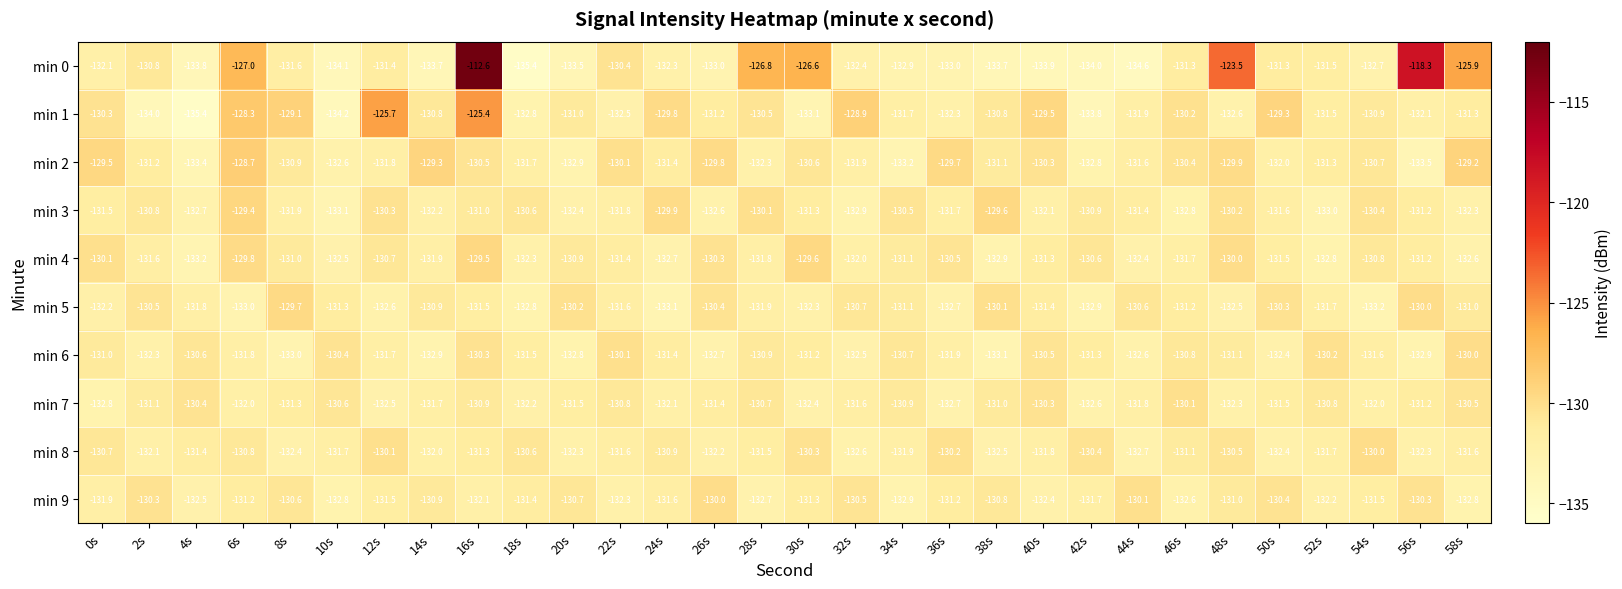

What is the sum of the min 6 values at 8s and 32s?

-265.5